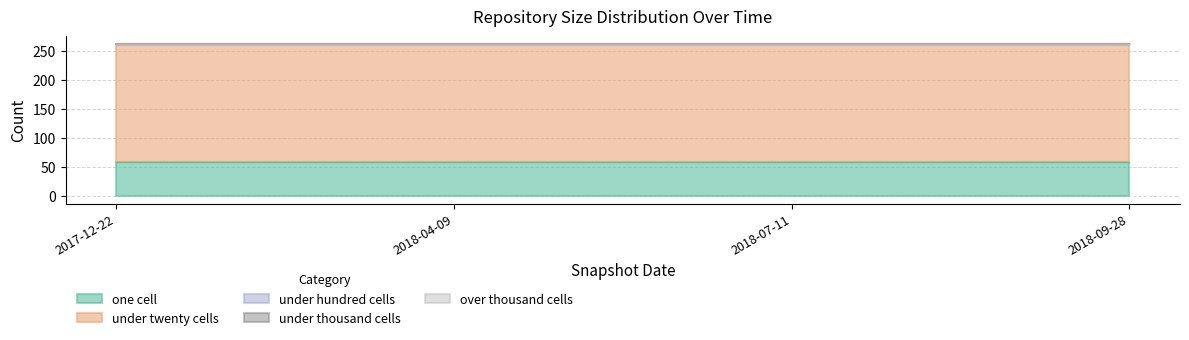

Rank the series by their maximum value, from highest to lowest.

under_twenty_cells, one_cell, under_hundred_cells, under_thousand_cells, over_thousand_cells